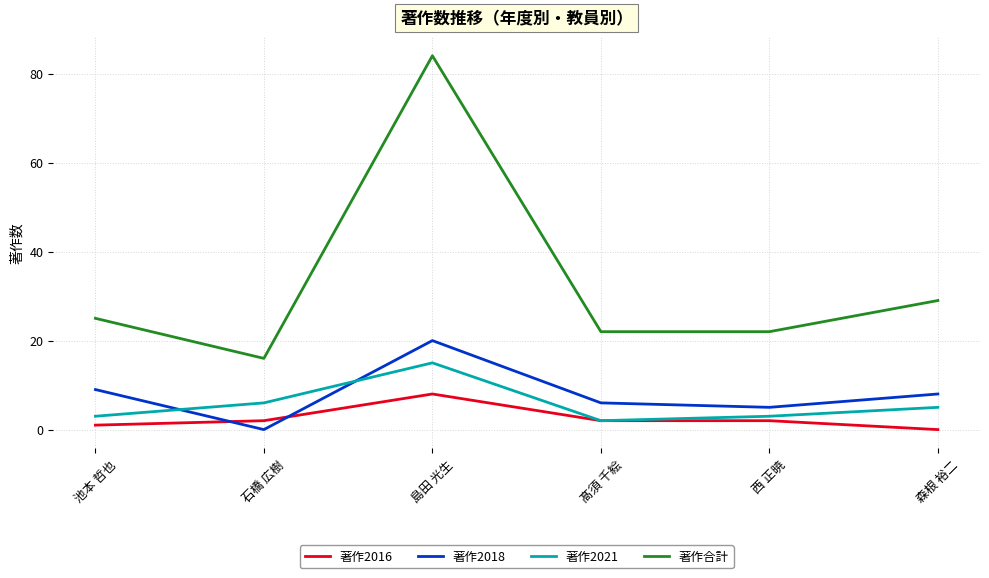

What value does the 著作2018 series have at 髙須 千絵?

6